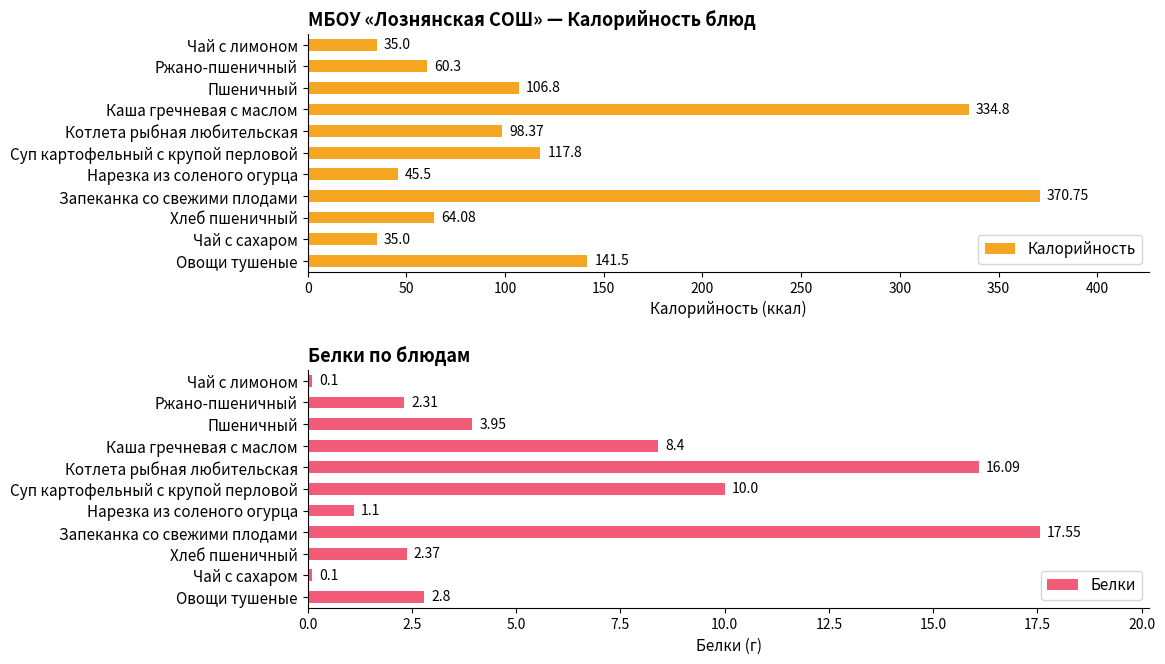

Reading left to right, transcribe all the data shown in this chart.

Калорийность: 141.5	35.0	64.1	370.8	45.5	117.8	98.4	334.8	106.8	60.3	35.0
Белки: 2.8	0.1	2.4	17.6	1.1	10.0	16.1	8.4	4.0	2.3	0.1